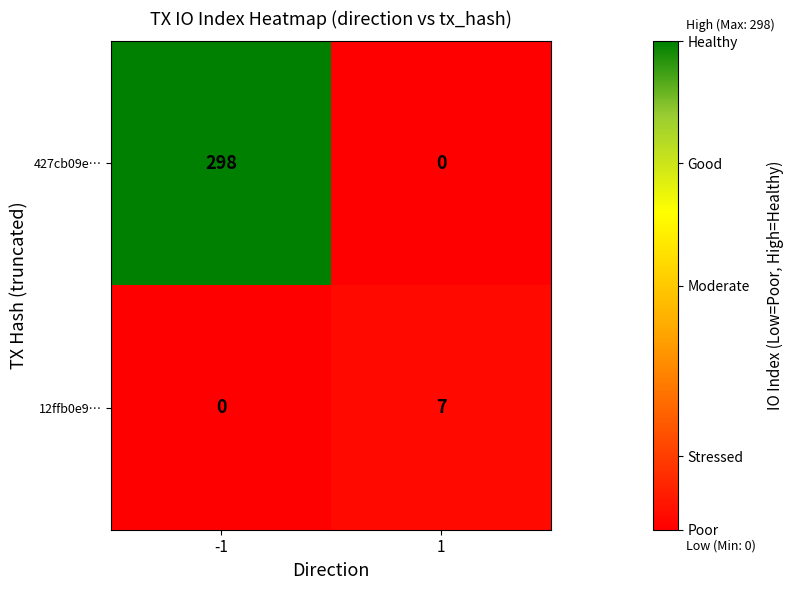

What value does the 427cb09e… series have at -1, to the nearest 10?

300